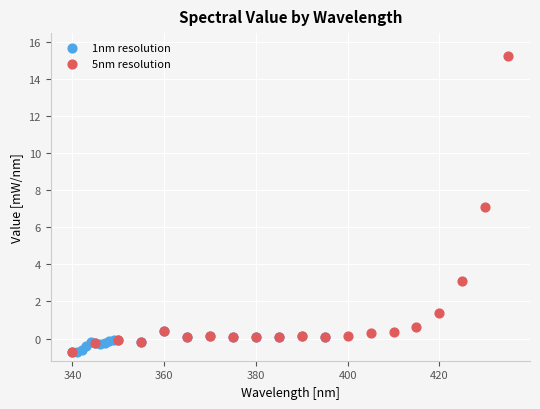

What are all the series names shown in the legend?

1nm resolution, 5nm resolution